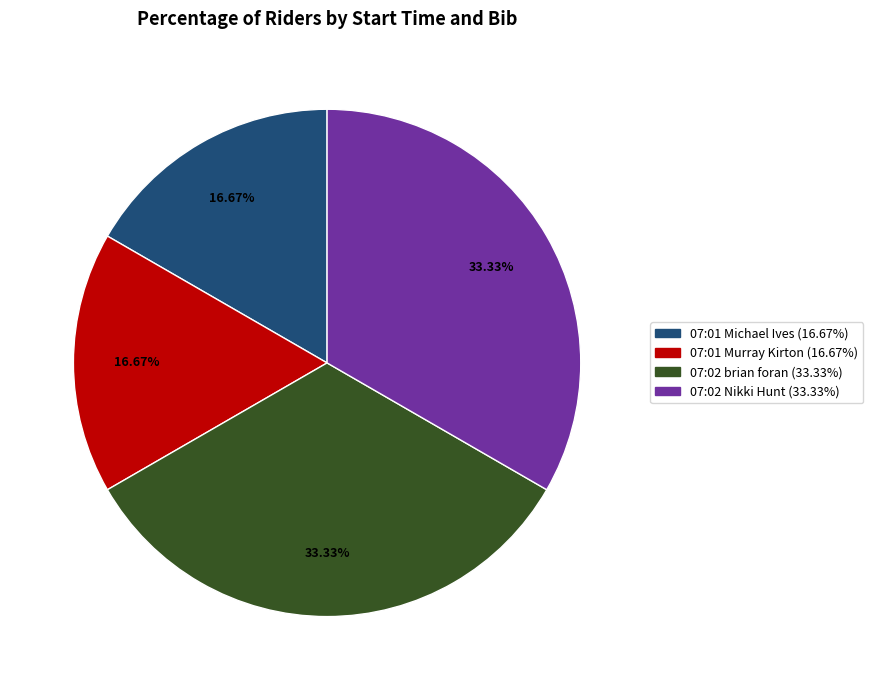

To the nearest percent, what portion does 07:01 Murray Kirton represent?

17%